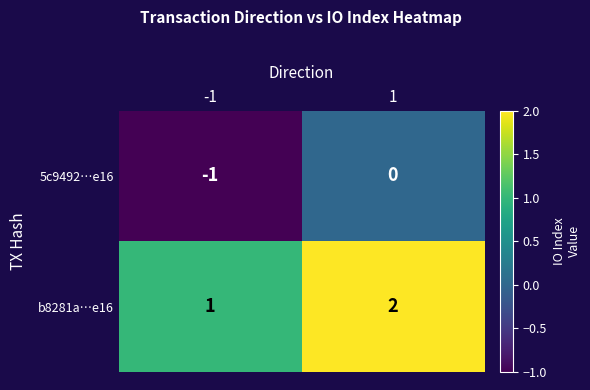

Rank the series at 1 from lowest to highest value.

5c9492…e16, b8281a…e16